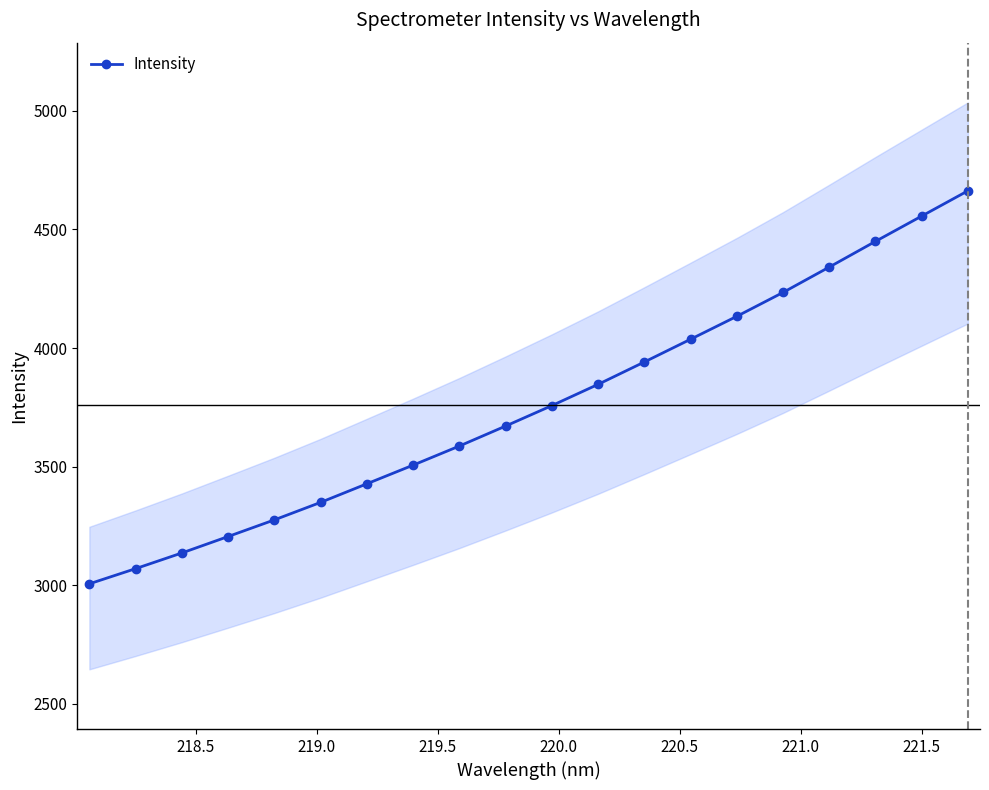

What is the maximum value for Intensity?

4662.9